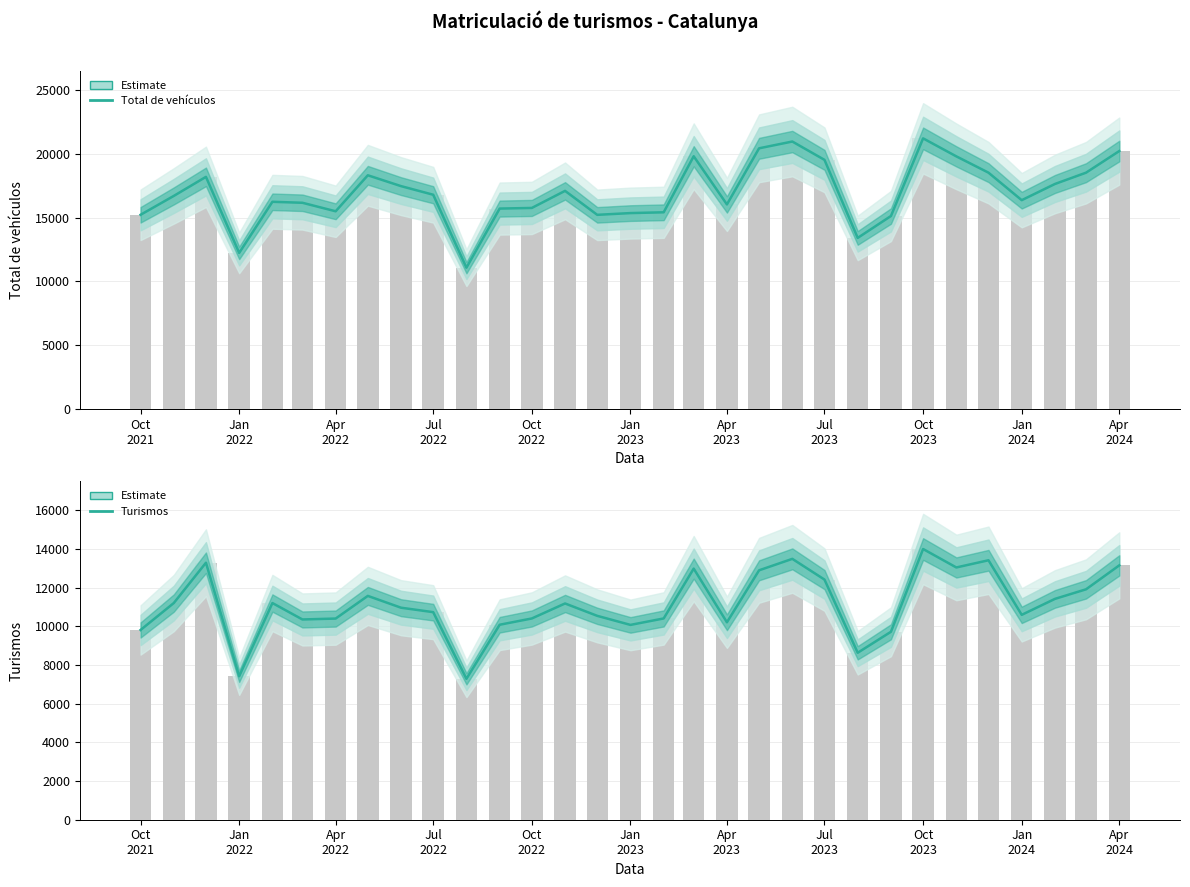

Reading left to right, what are all the values shown in this chart?

Total de vehículos: 15222	16701	18195	12236	16241	16164	15497	18318	17468	16793	11078	15709	15759	17097	15219	15356	15418	19809	16035	20432	20963	19527	13411	15126	21211	19800	18523	16368	17637	18522	20217
Turismos: 9814	11208	13293	7422	11208	10358	10405	11577	10966	10736	7289	10085	10410	11185	10546	10077	10411	12988	10213	12901	13493	12421	8636	9721	14002	13048	13420	10597	11423	11918	13156